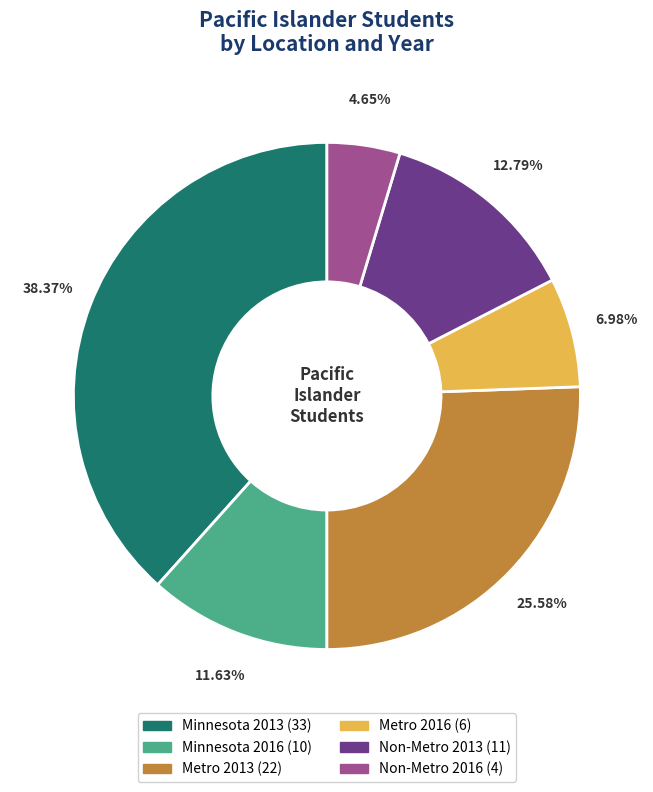

Which has a higher value, Non-Metro 2013 or Minnesota 2016?

Non-Metro 2013